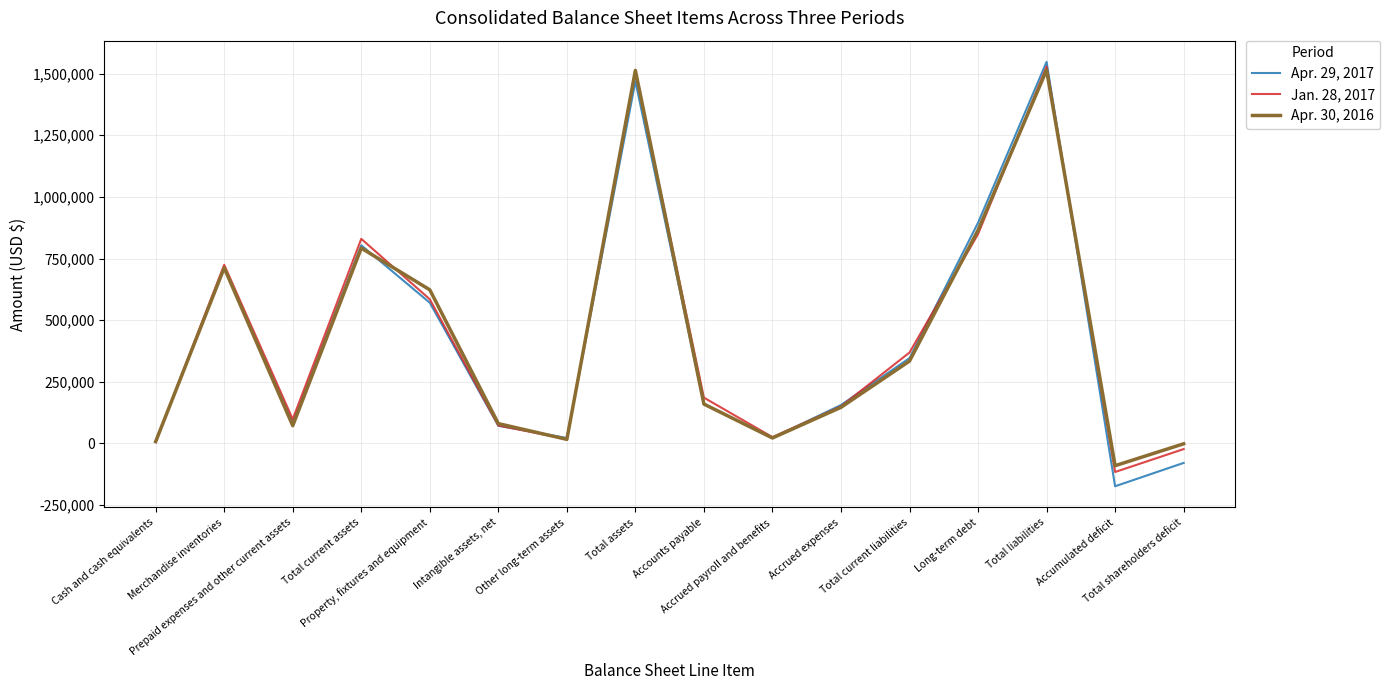

Rank the series by their average value, from lowest to highest.

Apr. 29, 2017, Apr. 30, 2016, Jan. 28, 2017